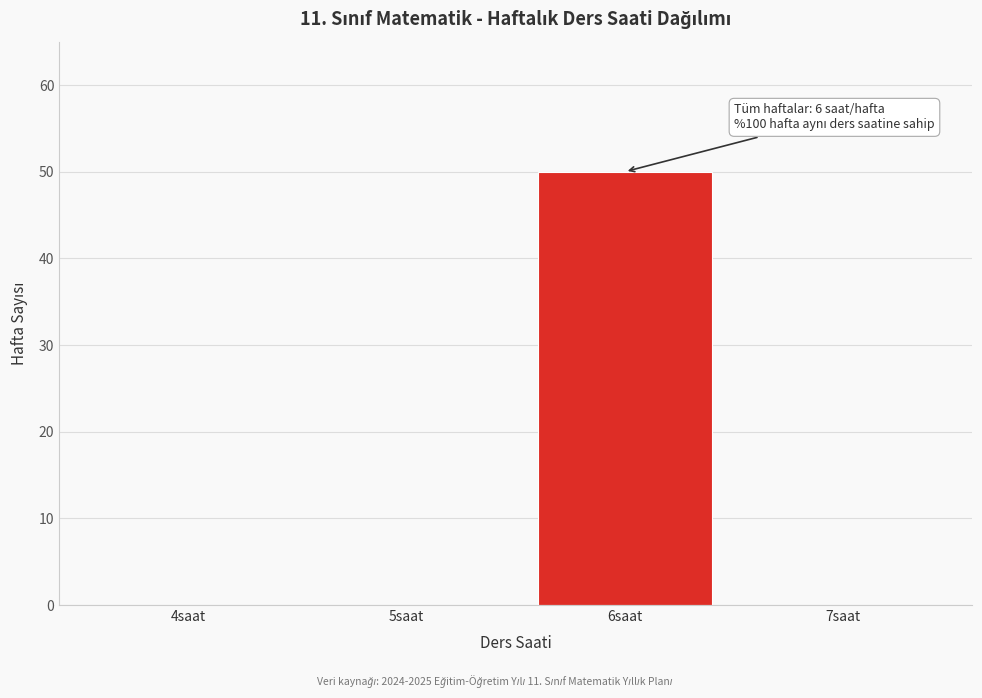

Reading left to right, list all the values displayed in this chart.

4saat=0	5saat=0	6saat=50	7saat=0